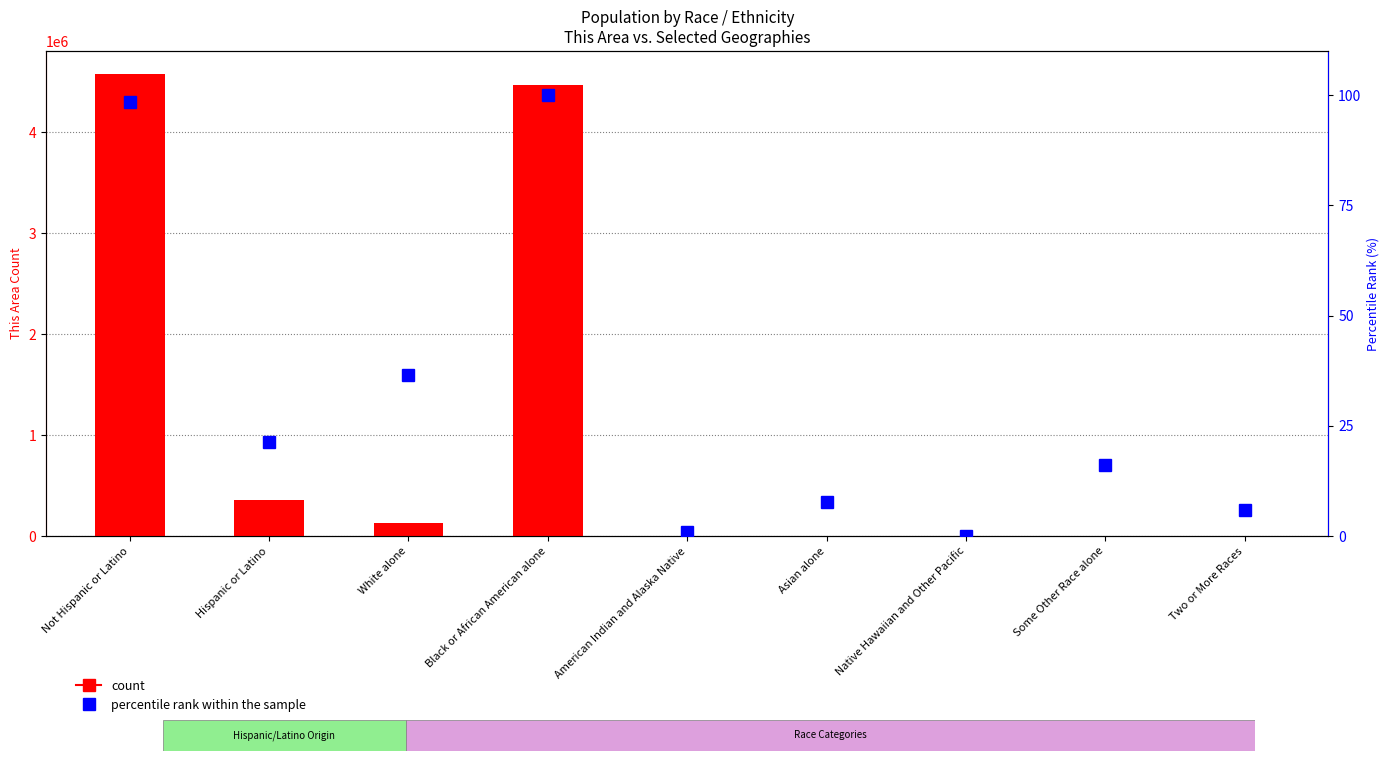

Rank the series by their maximum value, from highest to lowest.

count (This Area), percentile rank within the sample